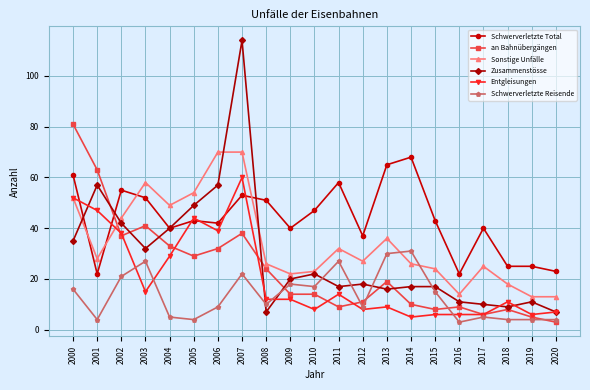

How many data points in Entgleisungen are less than 12?

10